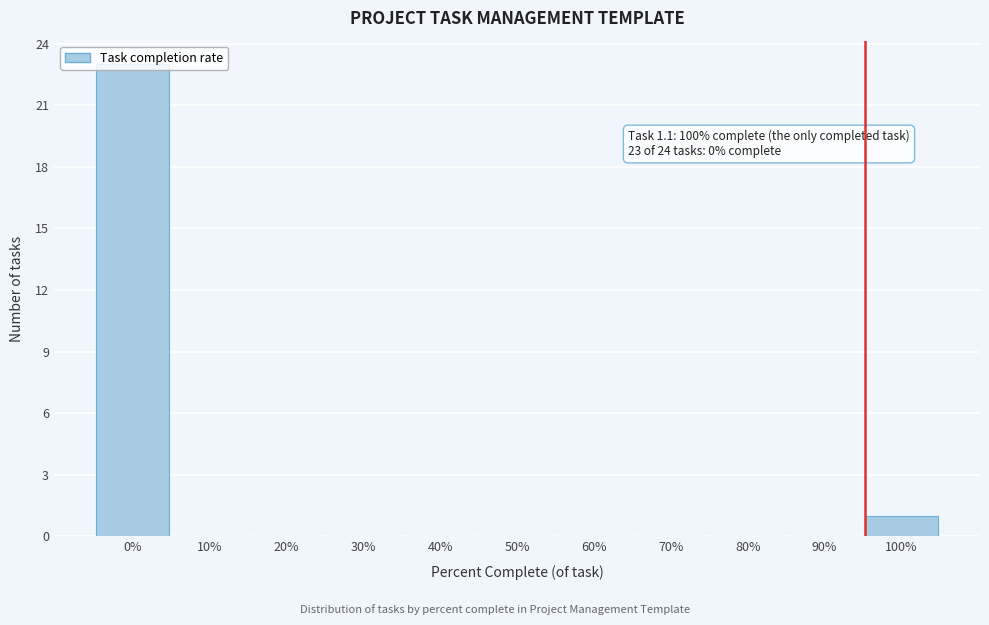

The chart shows a value of -7 at 10%. True or false?

False